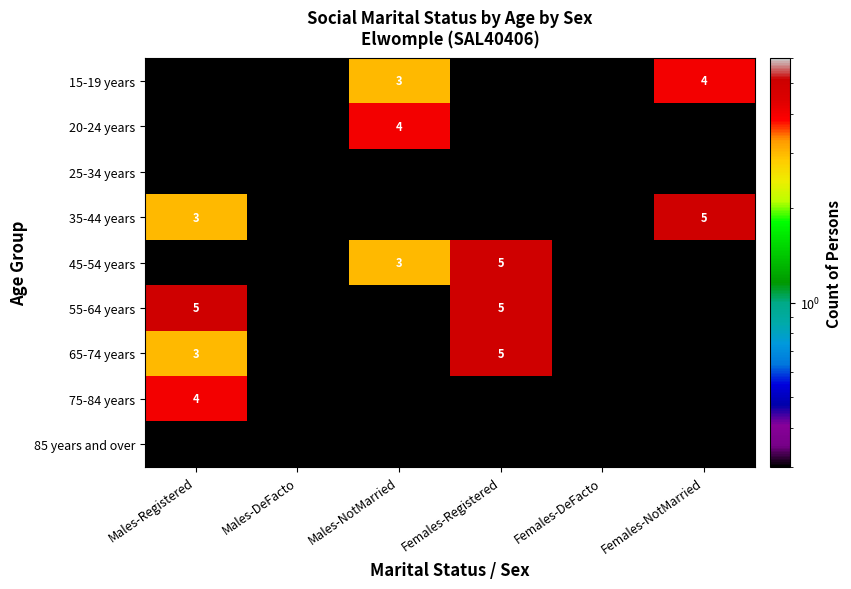

The 65-74 years series shows 3.0 at Males-Registered. True or false?

True